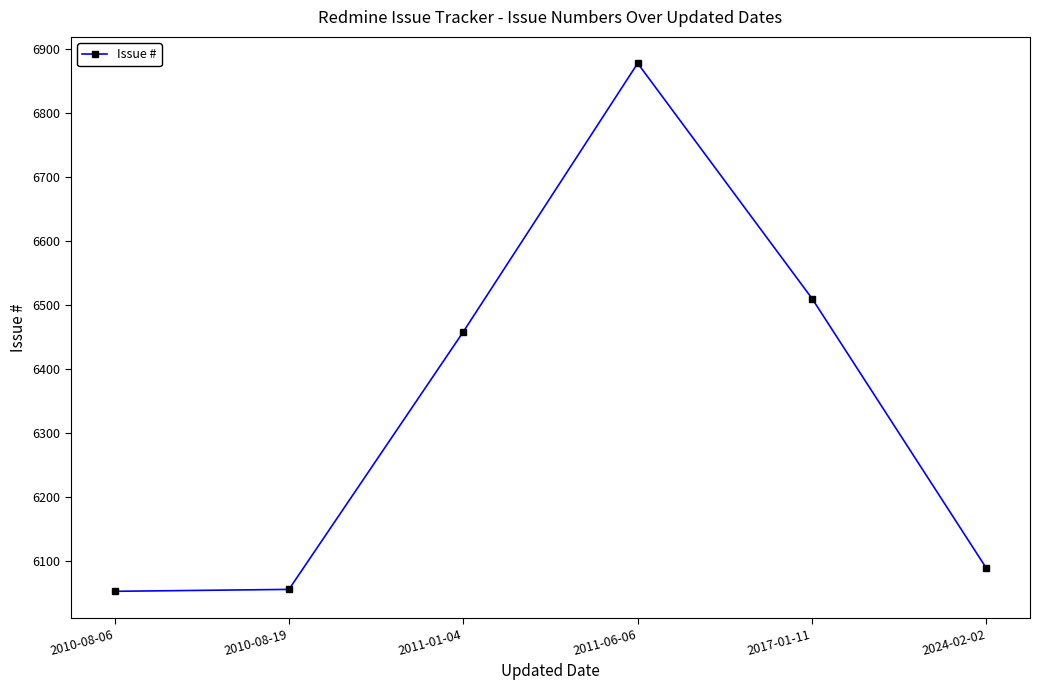

What is the sum of the values at 2011-01-04 and 2011-06-06?

13336